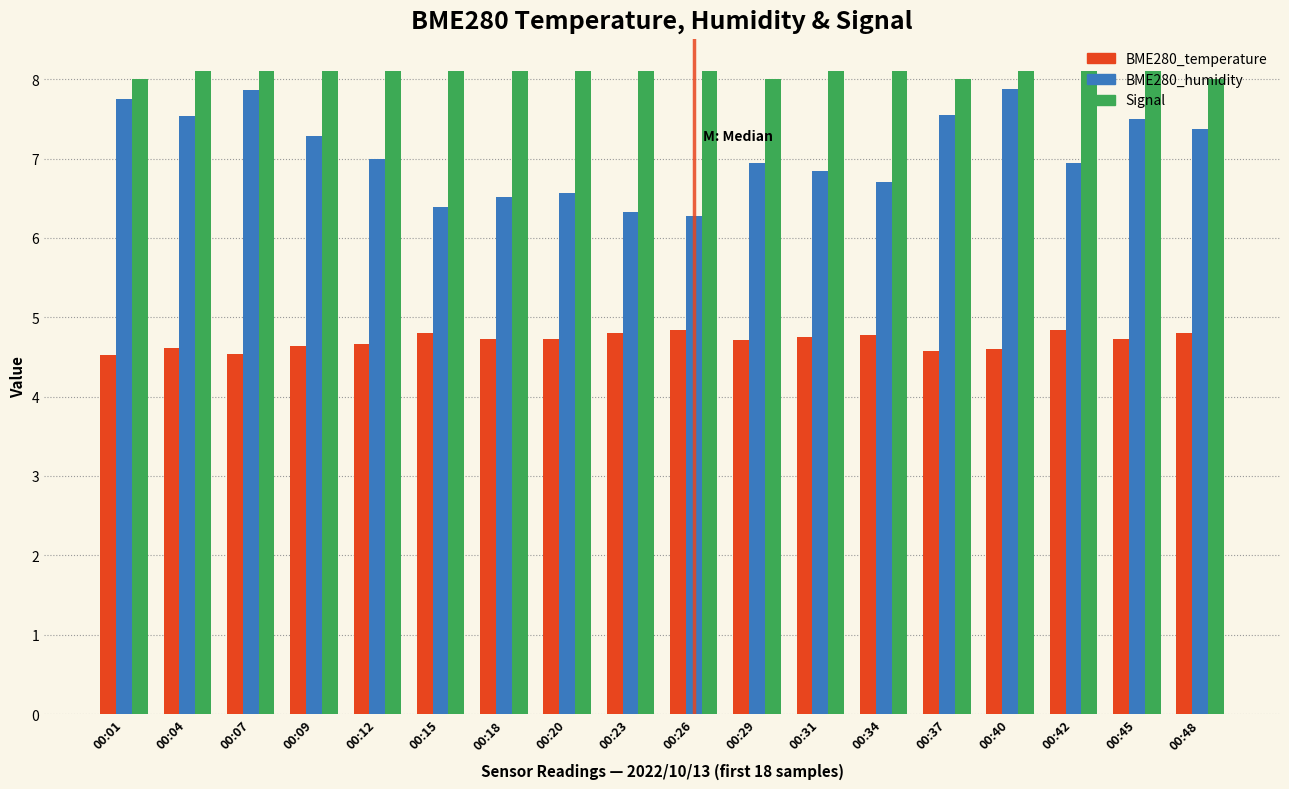

What are all the series names shown in the legend?

BME280_temperature, BME280_humidity, Signal